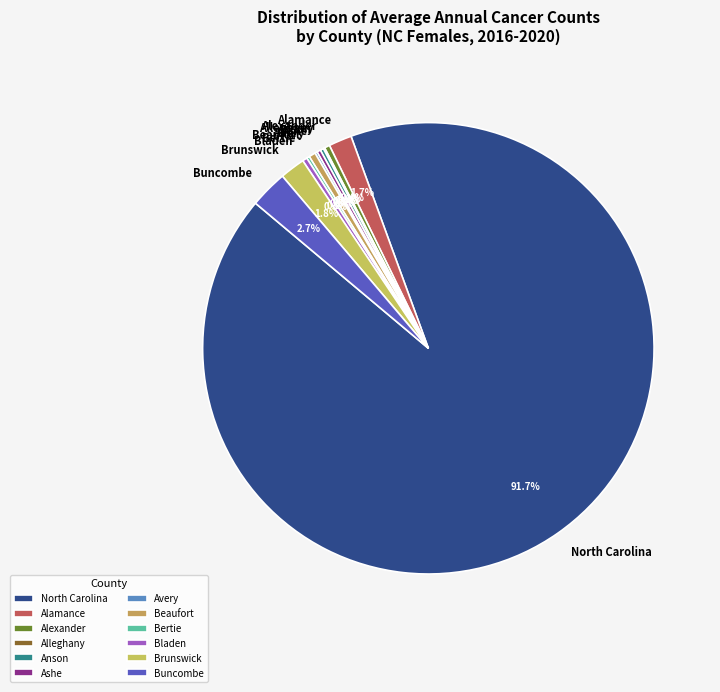

Does North Carolina represent more than half of the total?

Yes